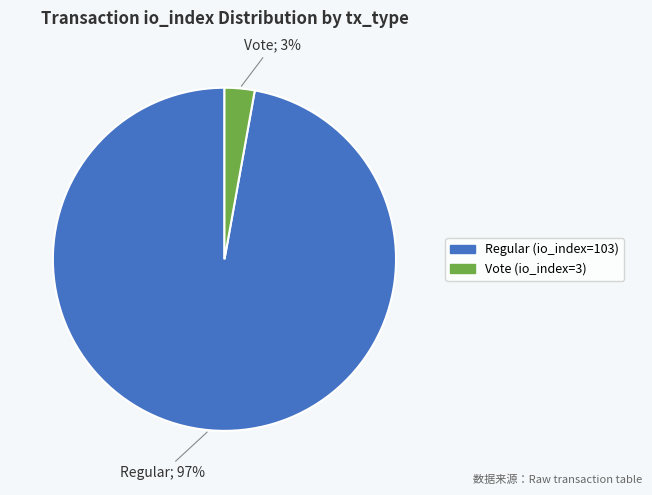

Combined, do Vote (io_index=3) and Regular (io_index=103) account for over 50%?

Yes